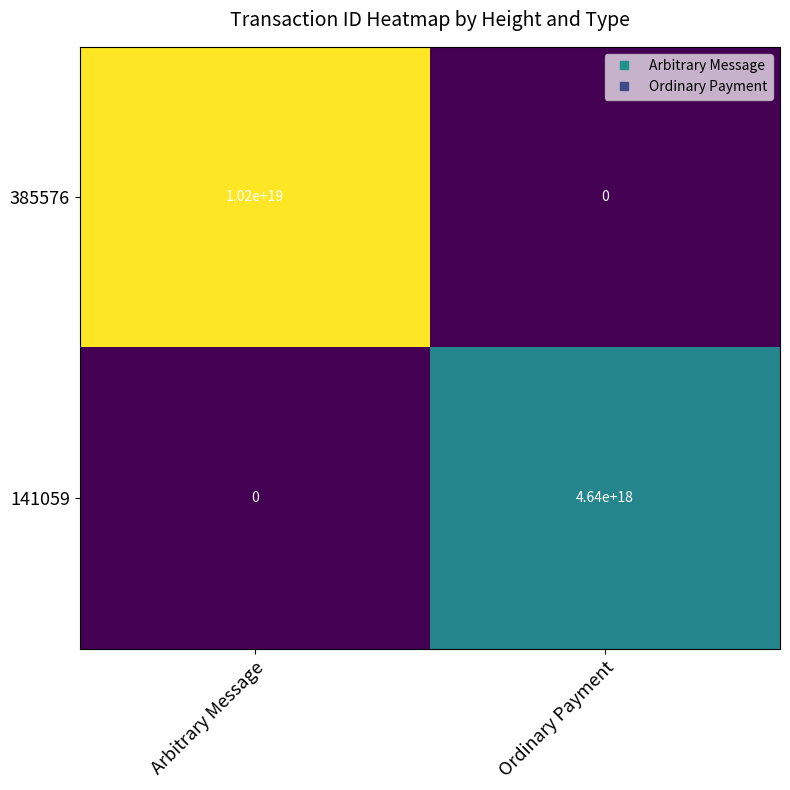

Rank the series by their maximum value, from lowest to highest.

141059, 385576